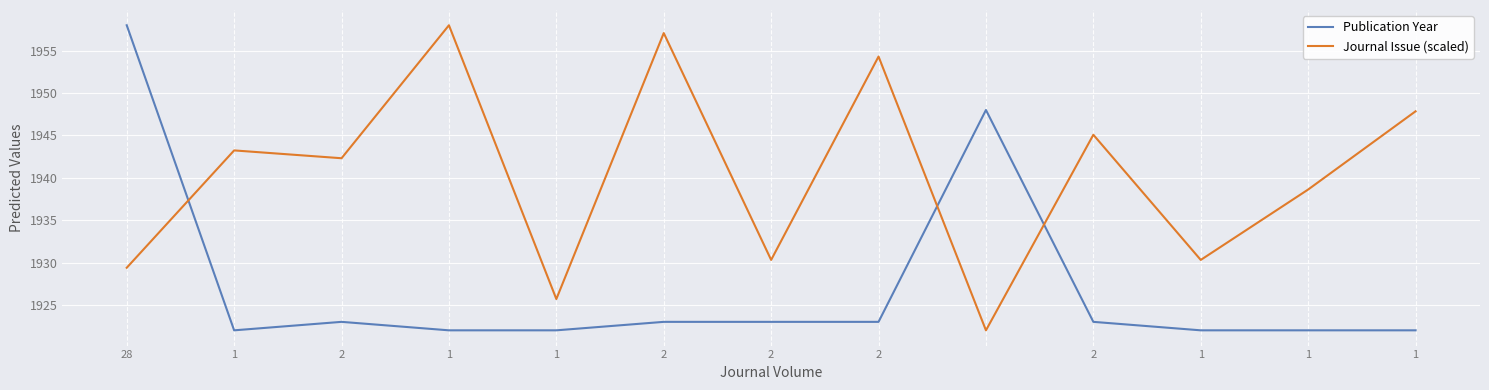

Does the chart display data point markers on the line(s)?

No